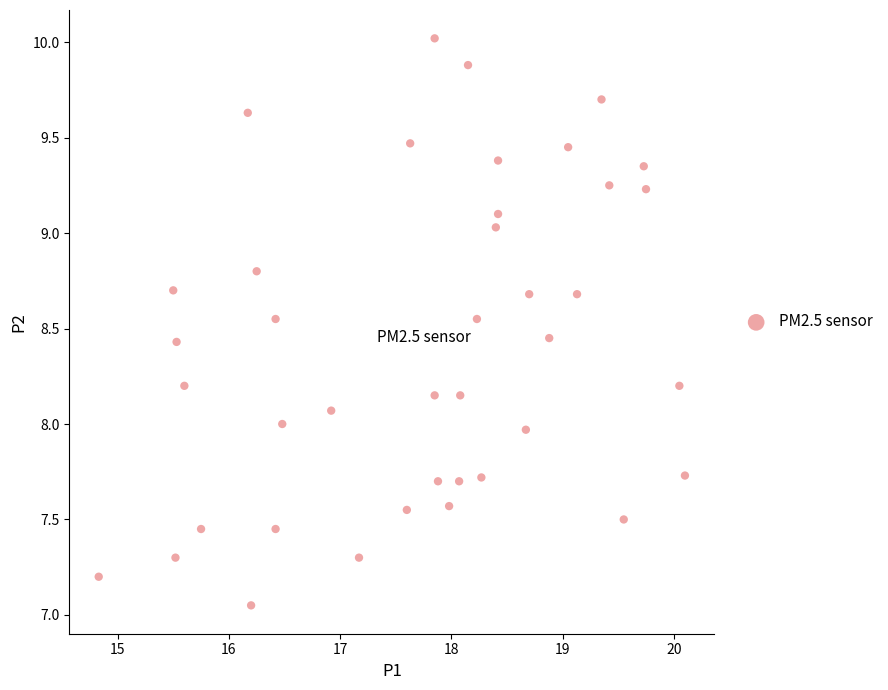

What is the range of Y values (max minus min)?

3.0